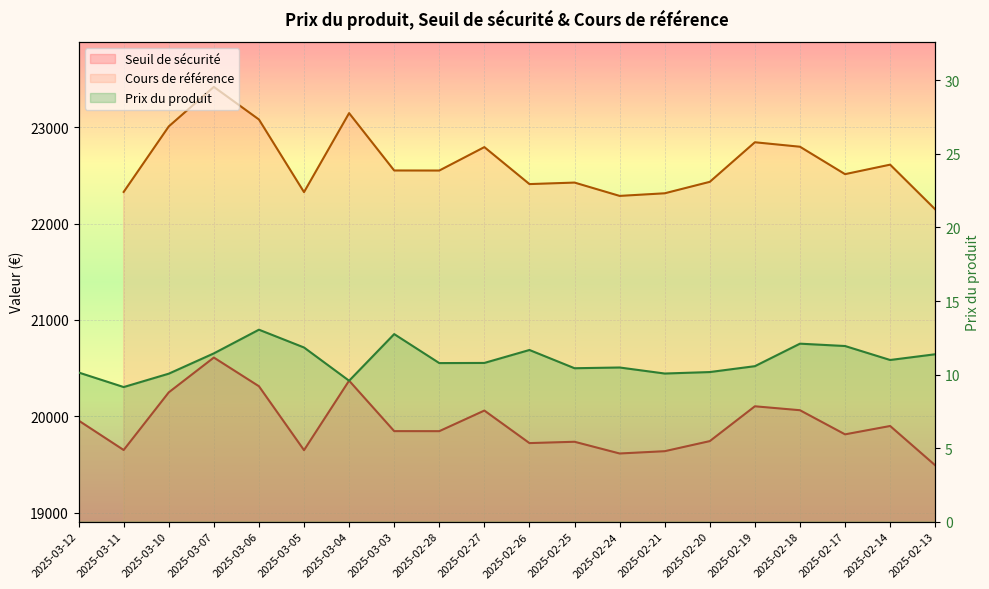

True or false: Prix du produit has more than 1 points higher than both neighbors.

True